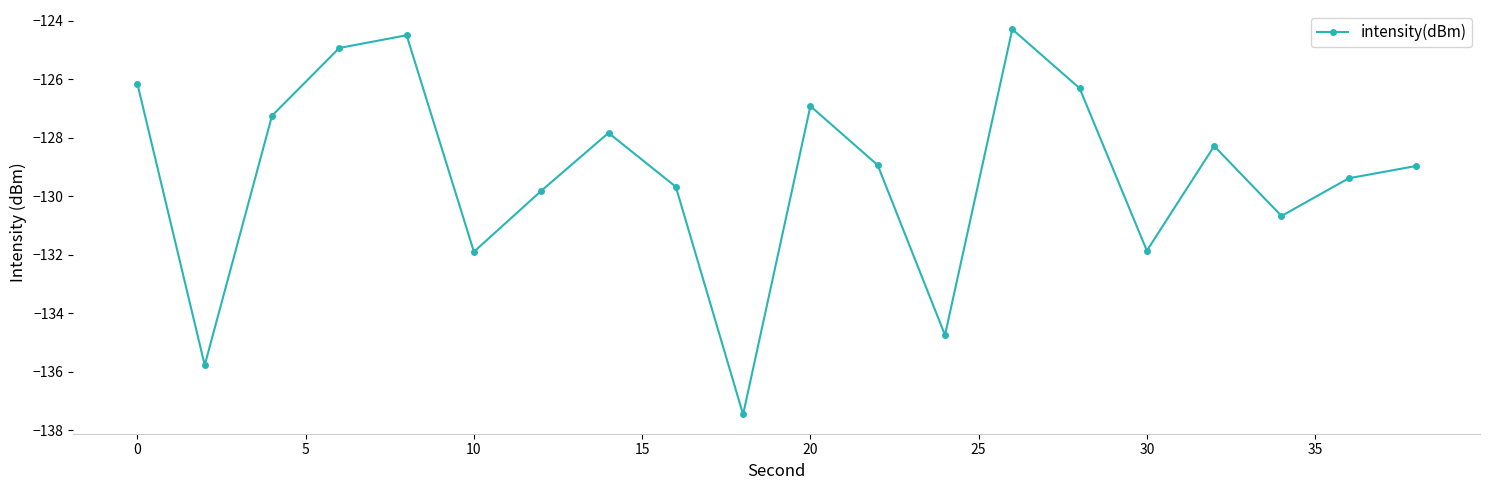

What is the value of the 5th point from the left?

-124.5